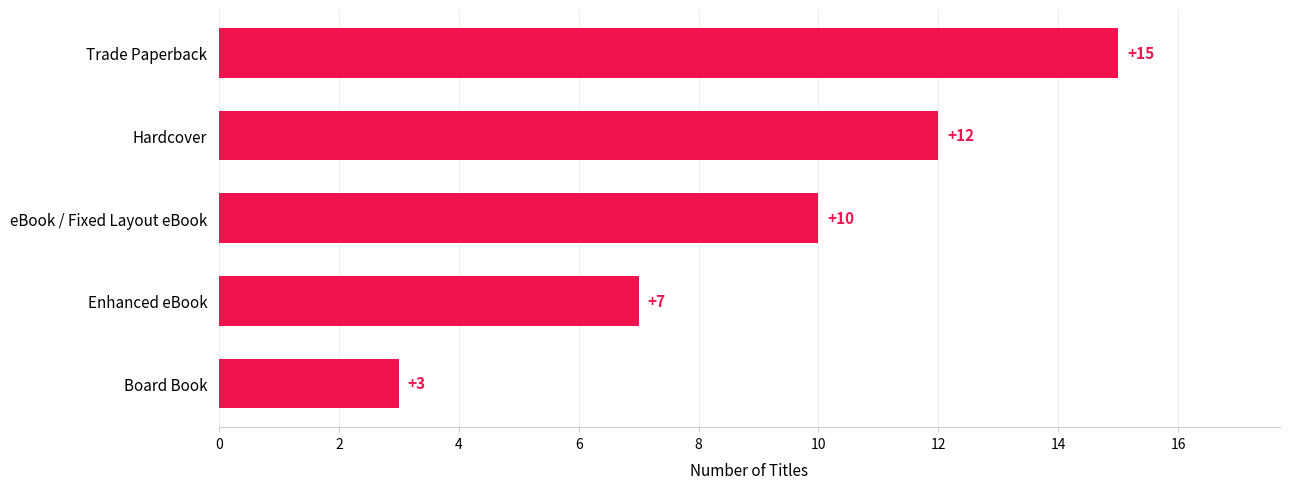

Which has a higher value, Enhanced eBook or Board Book?

Enhanced eBook